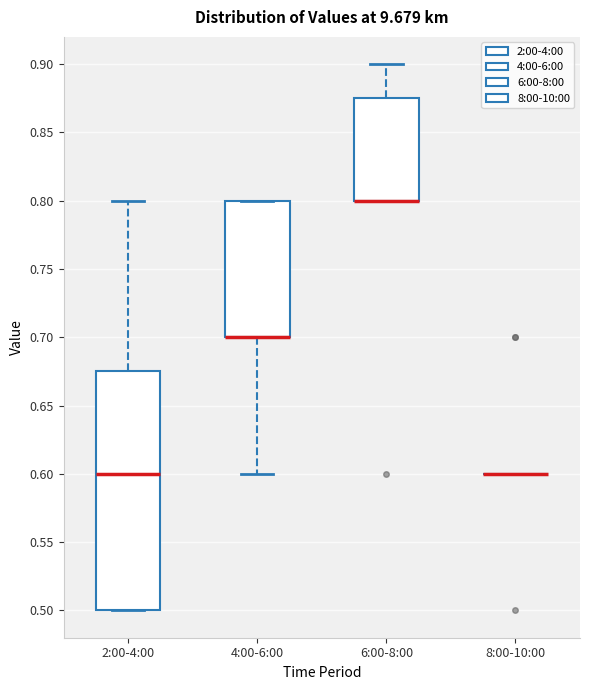

Reading left to right, read every box against the y-axis: the position of its median line, the range the box covers, and the ends of its whiskers. The values are not printed on the chart, so give them approximately, as read against the axis.

2:00-4:00: median 0.600, box 0.500 to 0.675, whiskers 0.500 to 0.800
4:00-6:00: median 0.700 (drawn on the box's lower edge), box 0.700 to 0.800, whiskers 0.600 to 0.800
6:00-8:00: median 0.800 (drawn on the box's lower edge), box 0.800 to 0.875, whiskers 0.800 to 0.900
8:00-10:00: box collapsed to a line at 0.600, whiskers 0.600 to 0.600